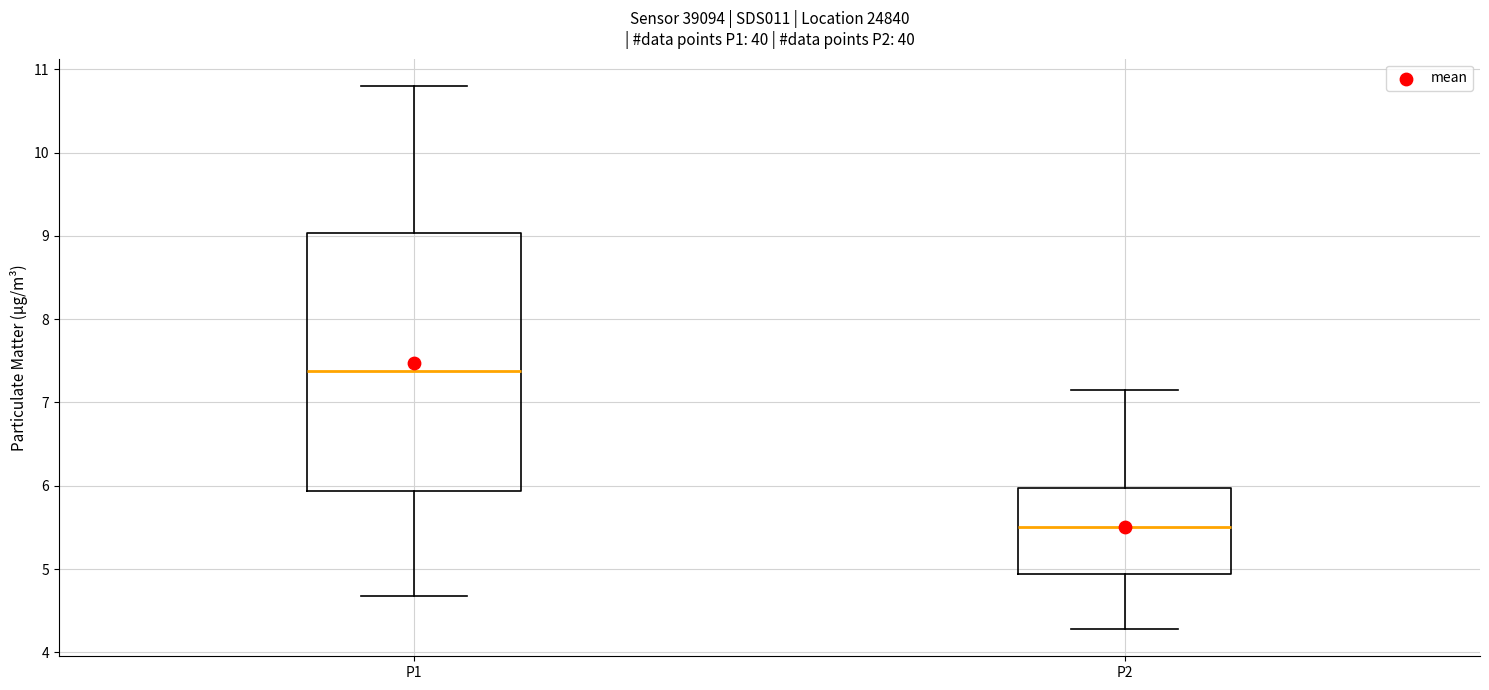

Where does the upper whisker of the box for P1 end on the y-axis? The values are not printed on the chart, so give them approximately, as read against the axis.

10.8